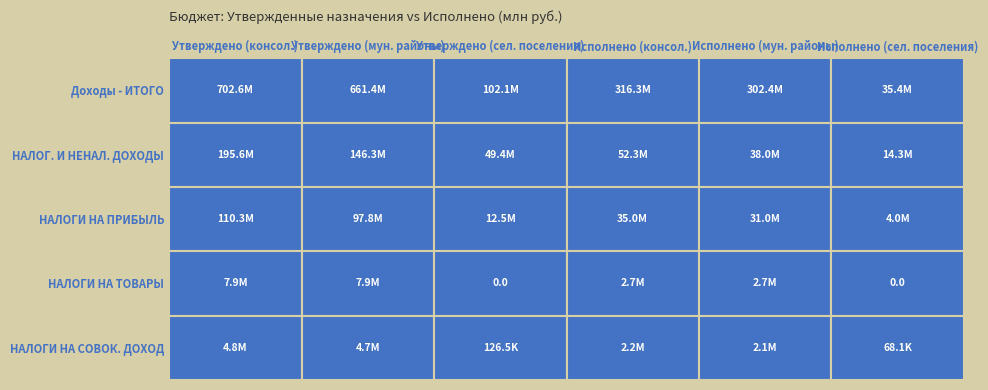

The НАЛОГИ НА ТОВАРЫ series shows 2667941.2 at 5. True or false?

False